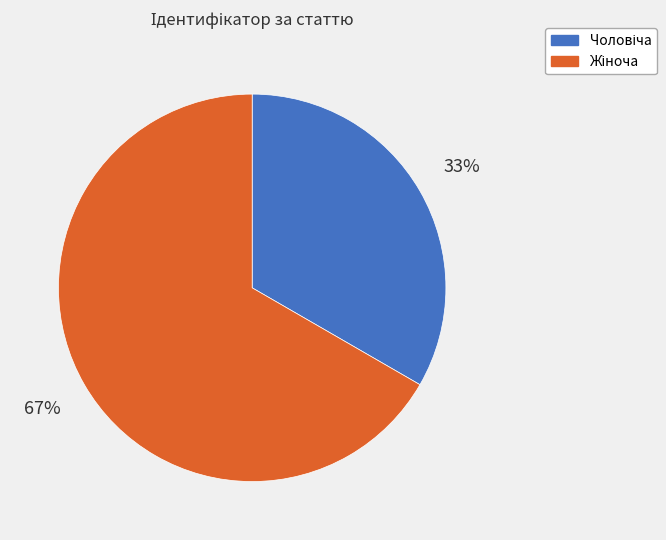

To the nearest percent, what is the average slice percentage?

50%